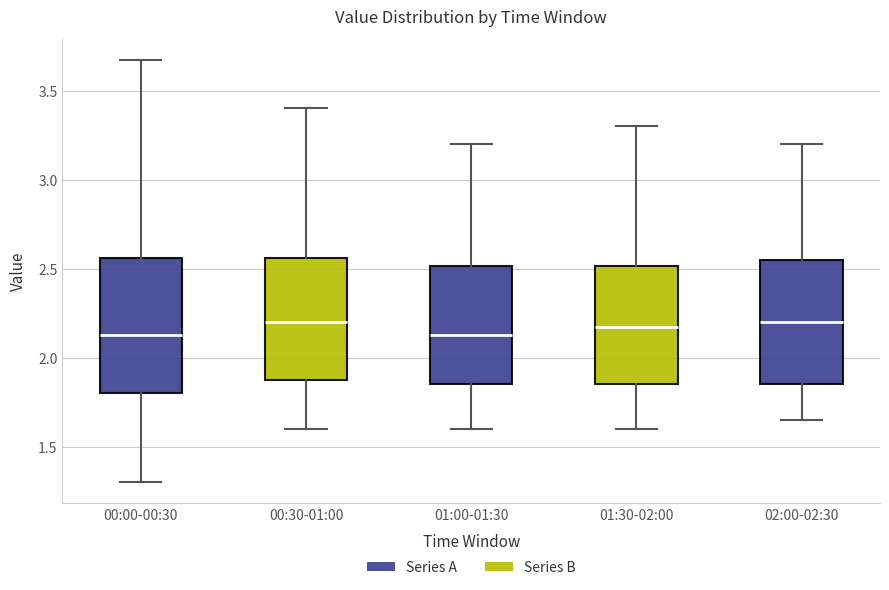

Where is the upper edge of the box for 00:30-01:00 on the y-axis? The values are not printed on the chart, so give them approximately, as read against the axis.

2.55